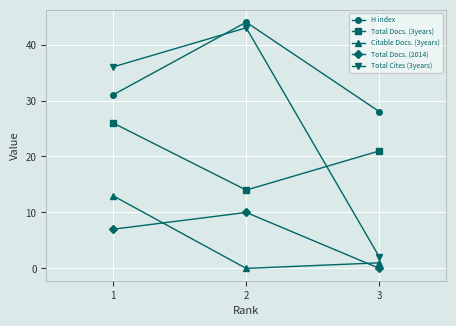

What is the total value across all series at 2?

111